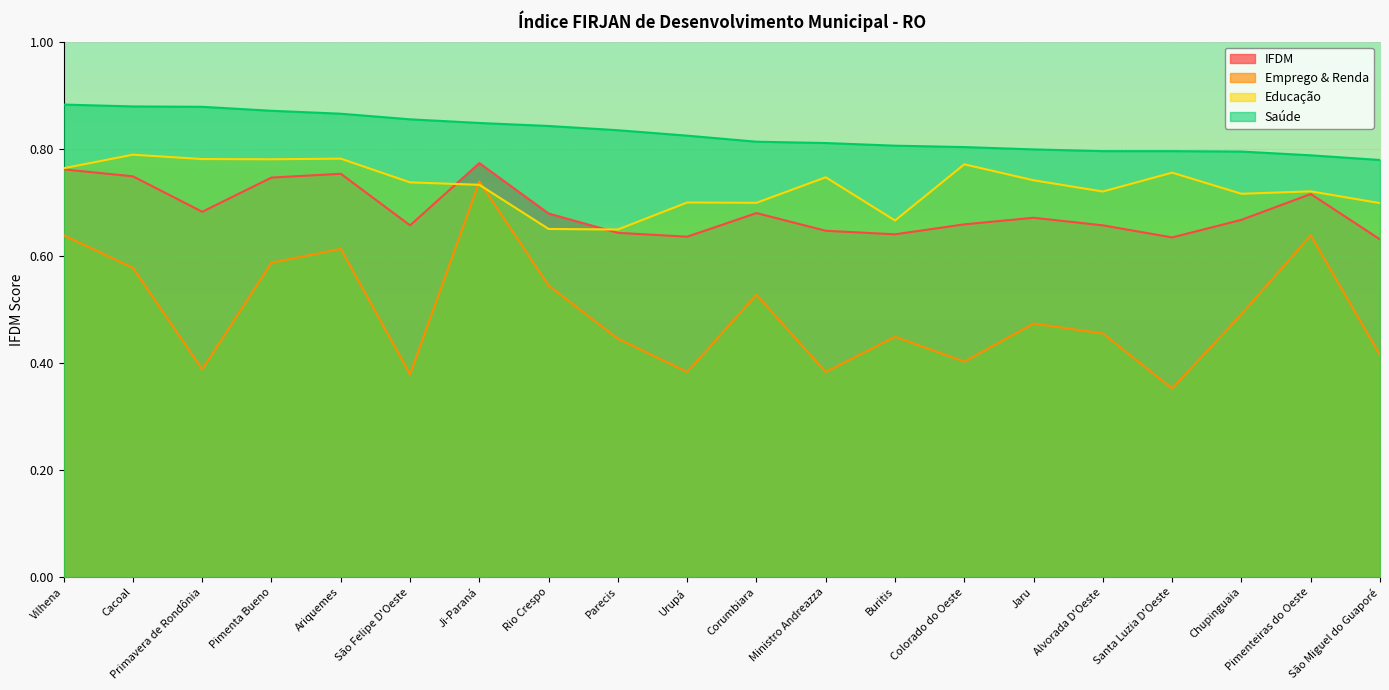

What is the label of the 19th point from the right?

Cacoal